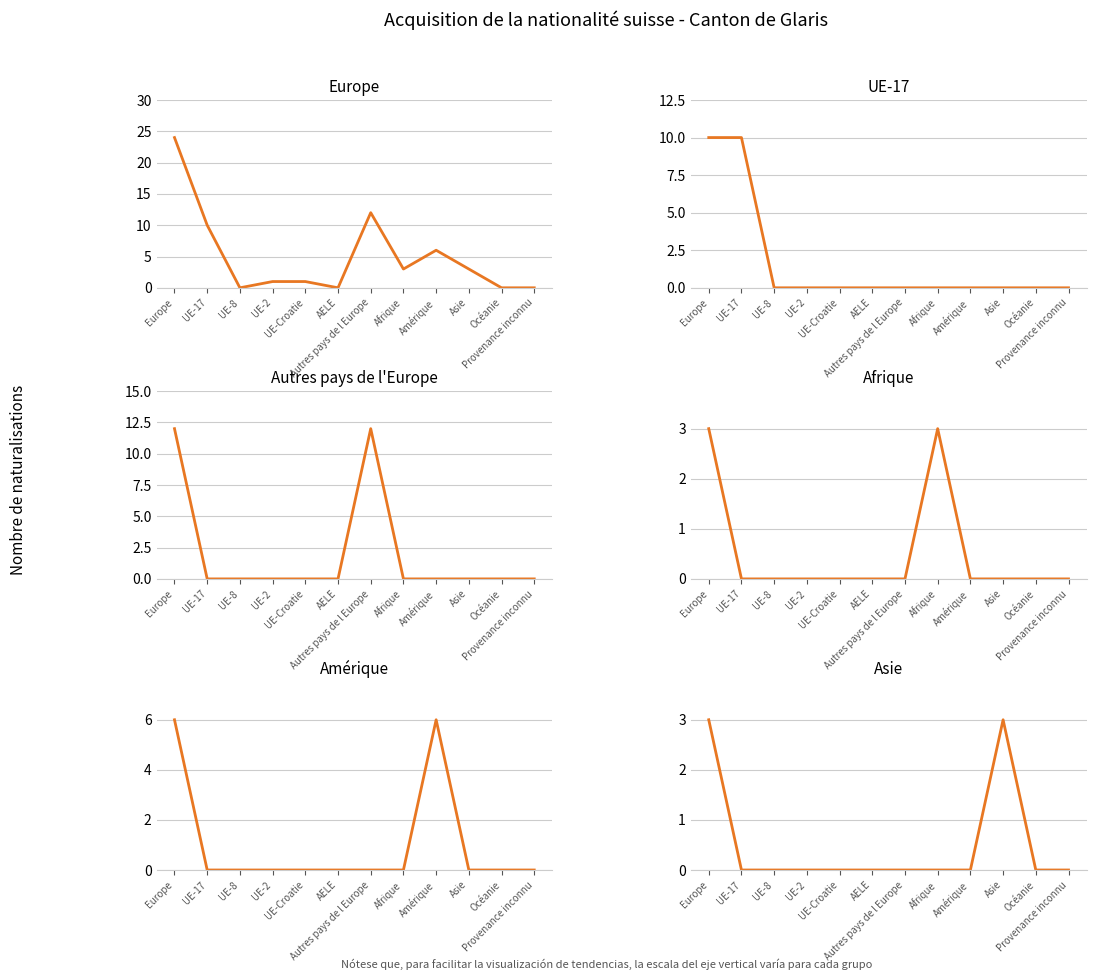

Which series has the widest spread of values?

Europe